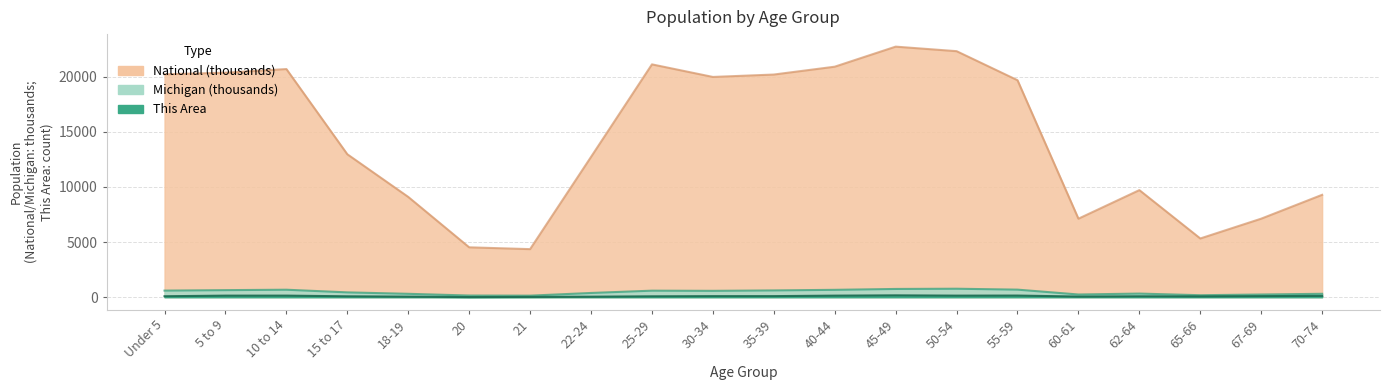

What position from the left is 67-69?

19